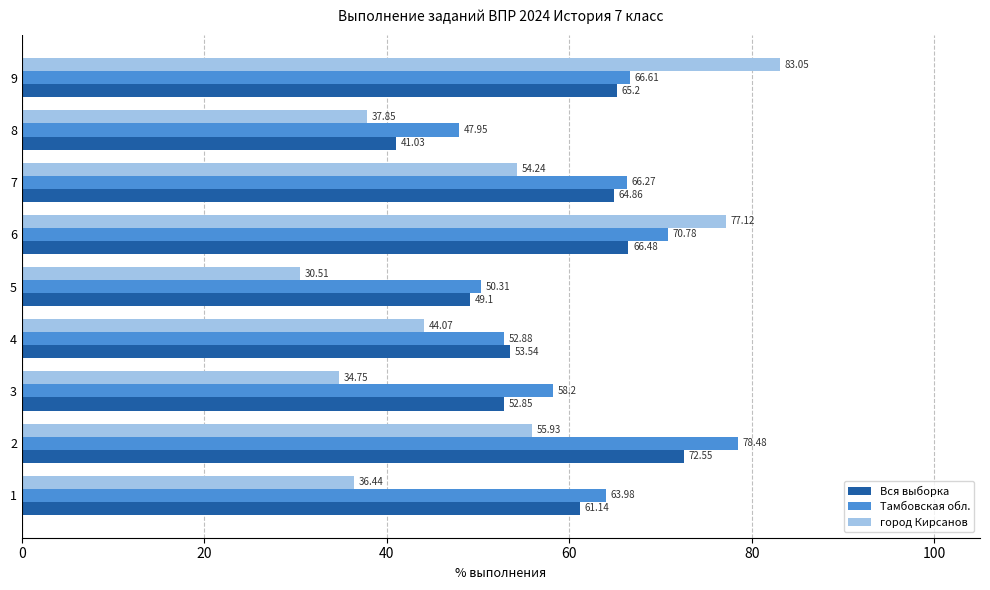

Between 4 and 7, which series saw the biggest shift?

Тамбовская обл.